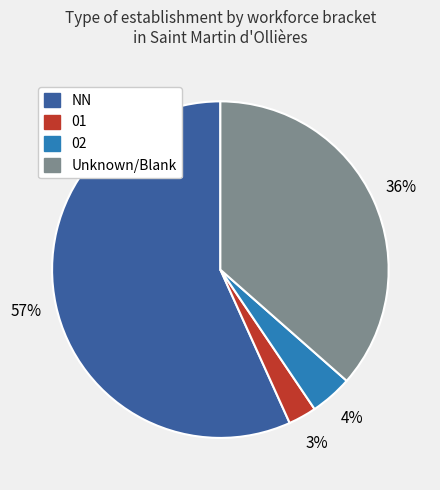

To the nearest percent, what is the difference between the largest and smallest slice percentages?

54%